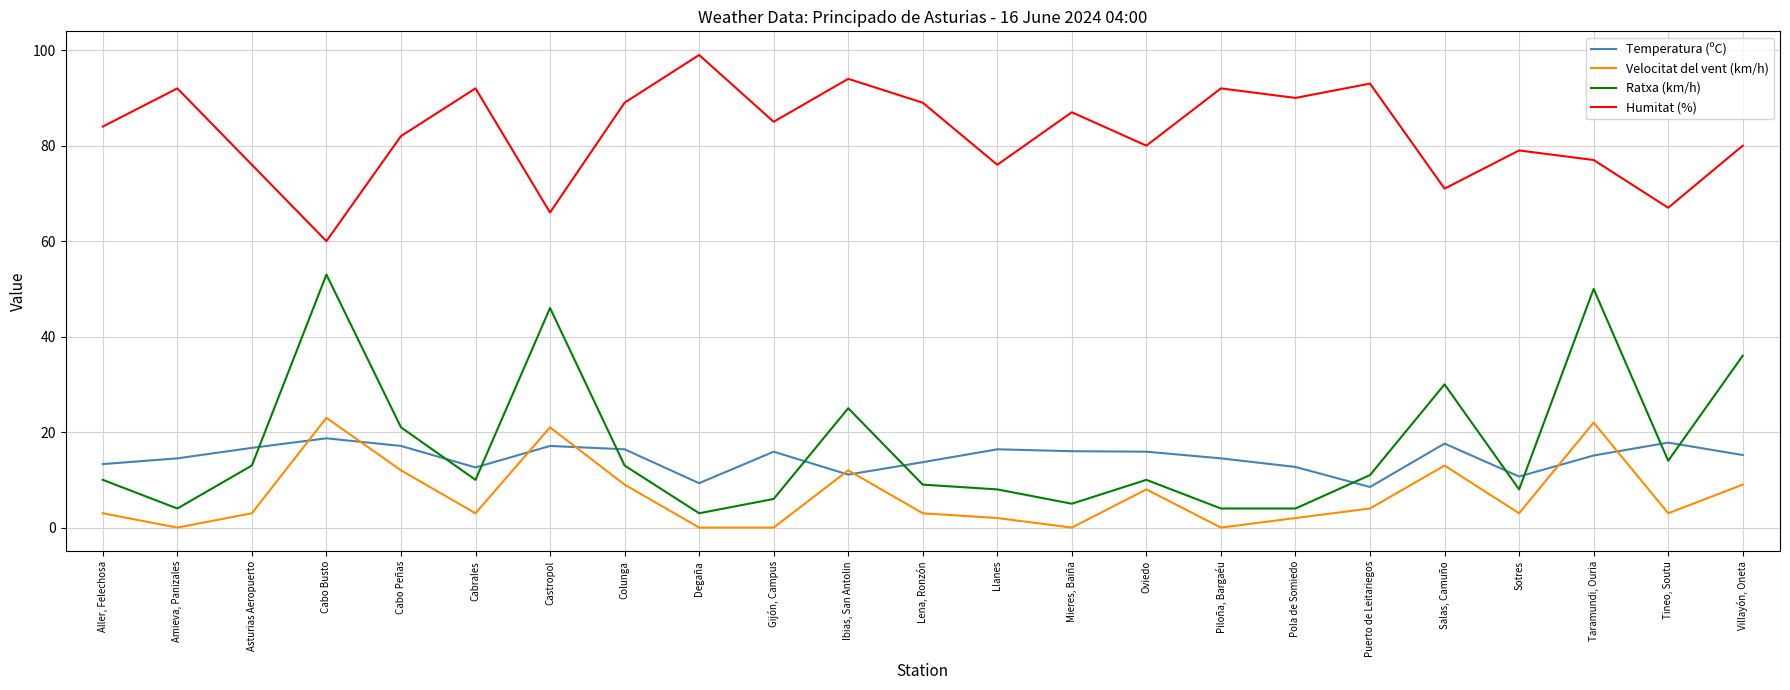

At which category does Temperatura (ºC) reach its first local peak?

Cabo Busto